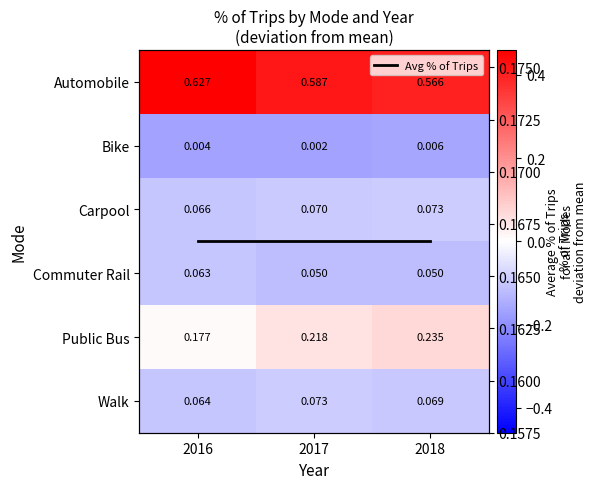

List the labels in order of Walk value, largest first.

2017, 2018, 2016